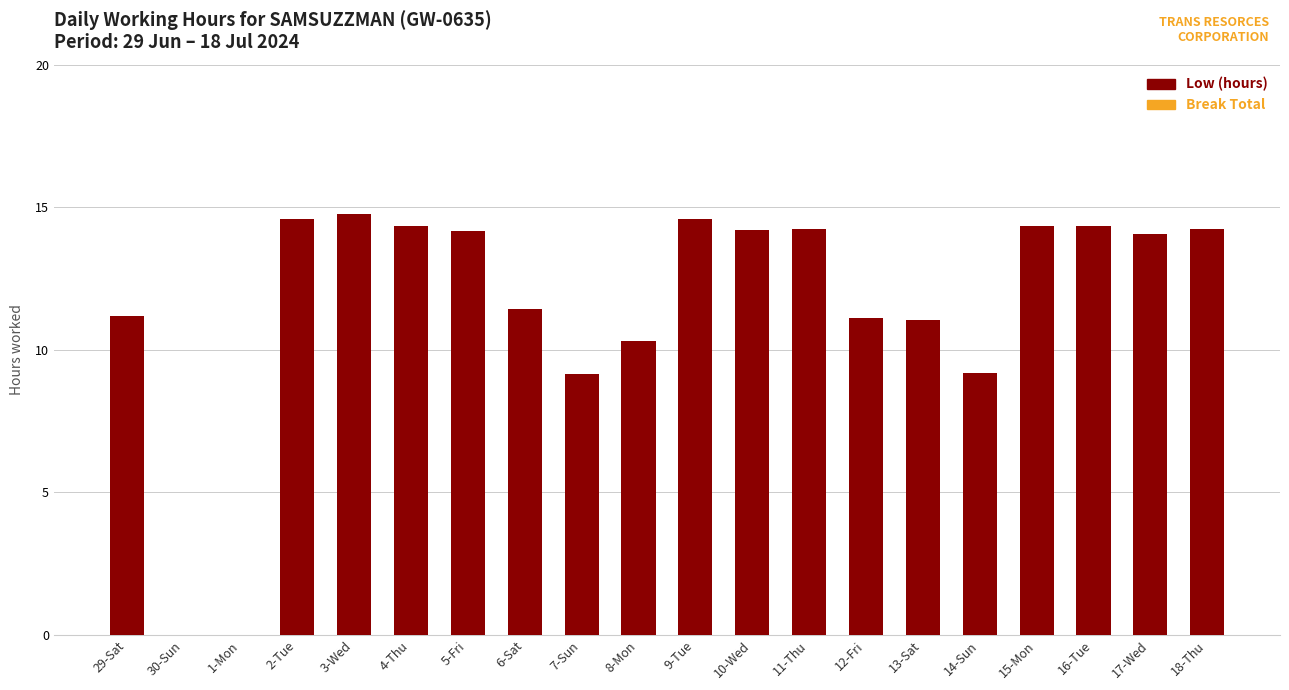

True or false: the data shows 4.3 at 18-Thu.

False